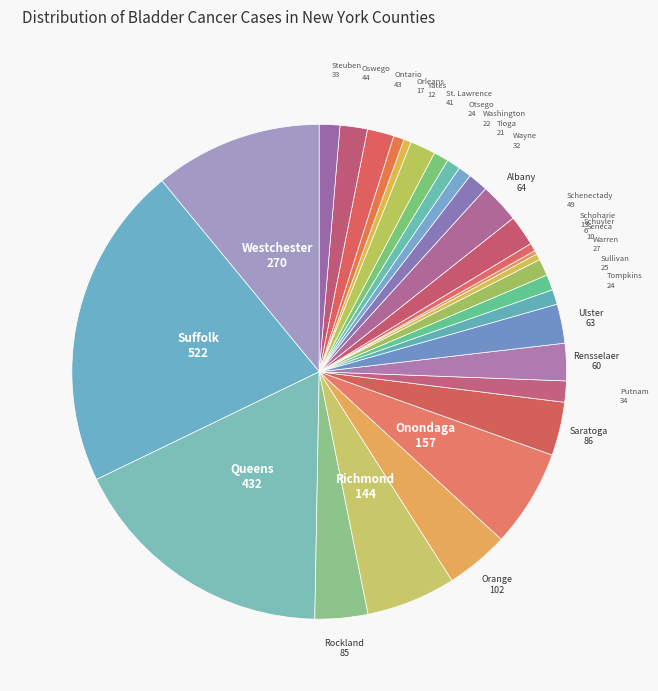

Is there a majority slice in this chart?

No